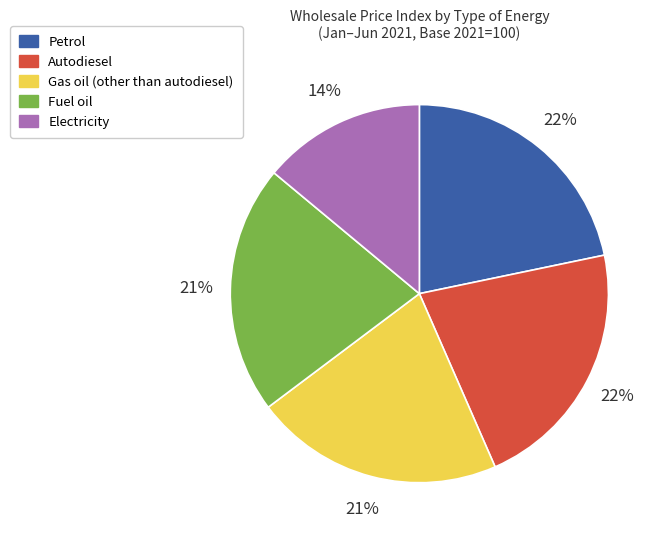

What is the ratio of the value at Gas oil (other than autodiesel) to the value at Autodiesel?

1.0